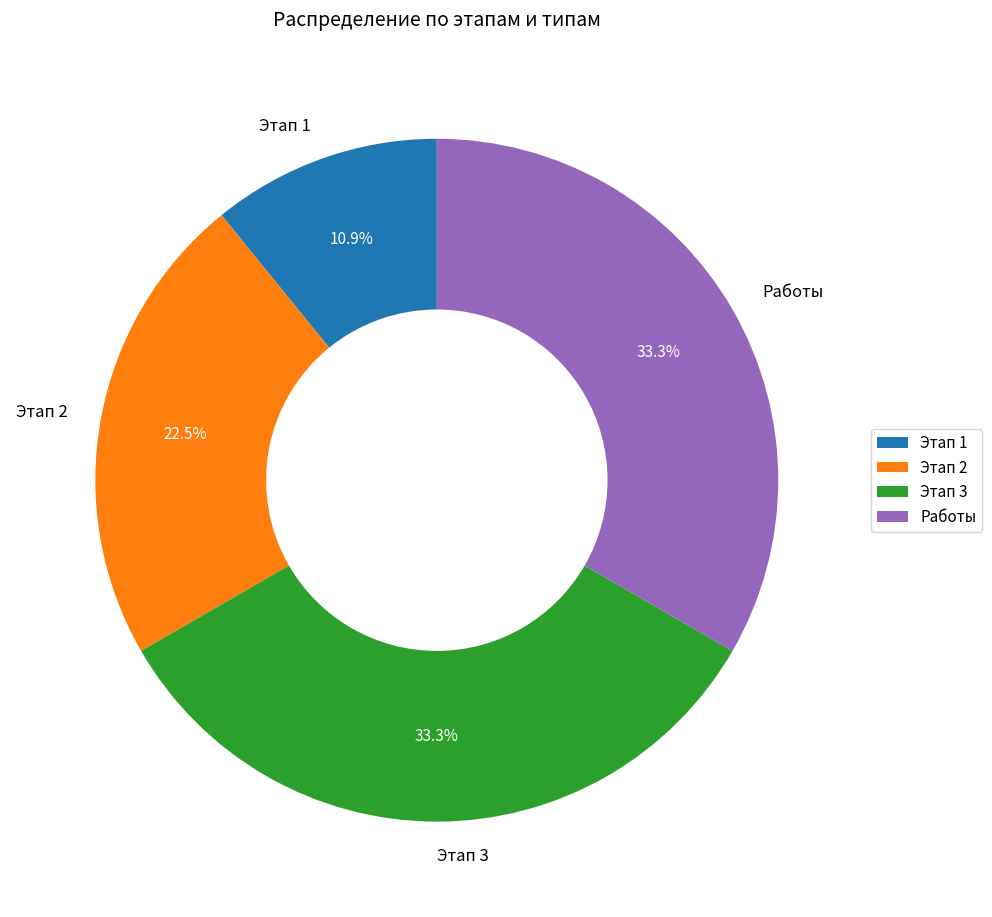

Which category has the smallest portion of the pie?

Этап 1